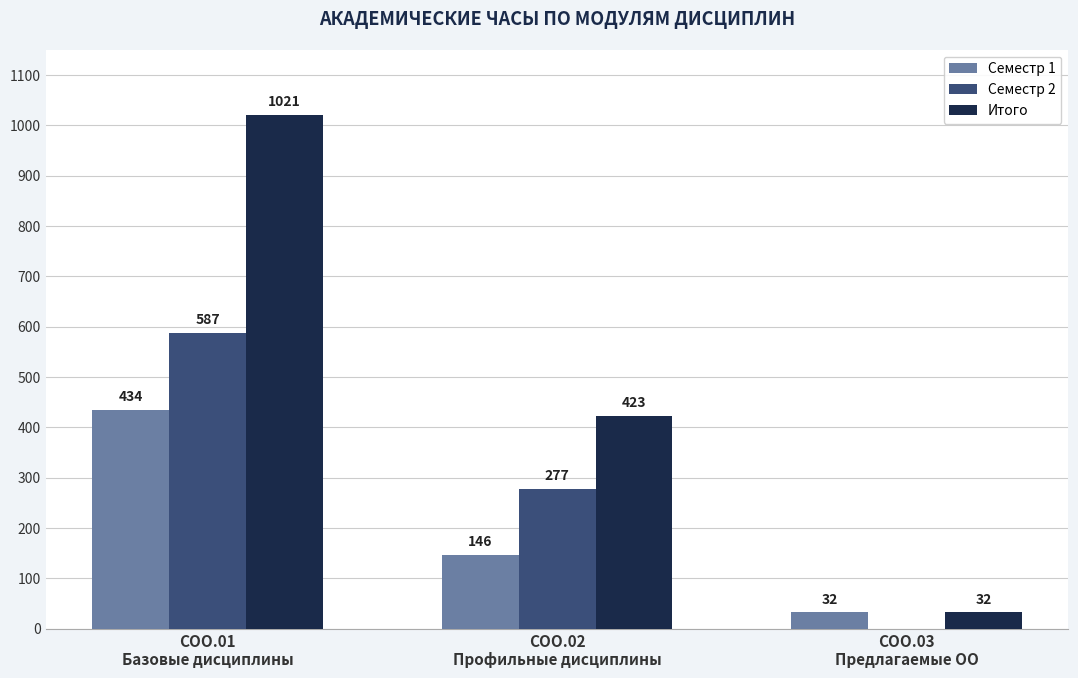

What is the sum of all Семестр 1 values?

612